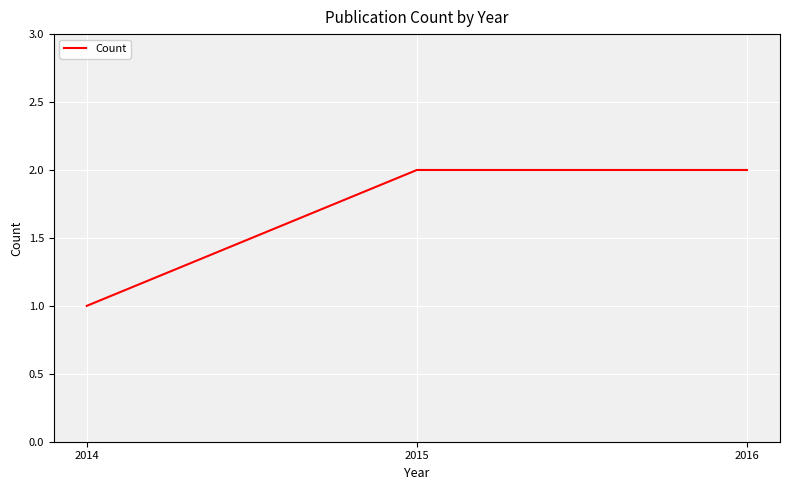

What is the ratio of the value at 2014 to the value at 2015?

0.5